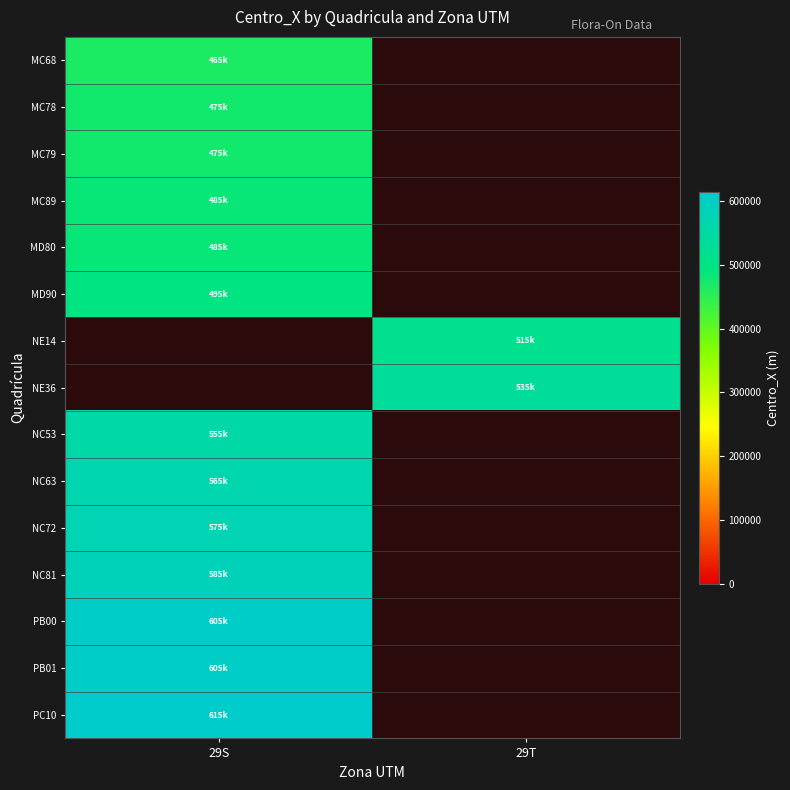

How many categories are shown in the chart?

2